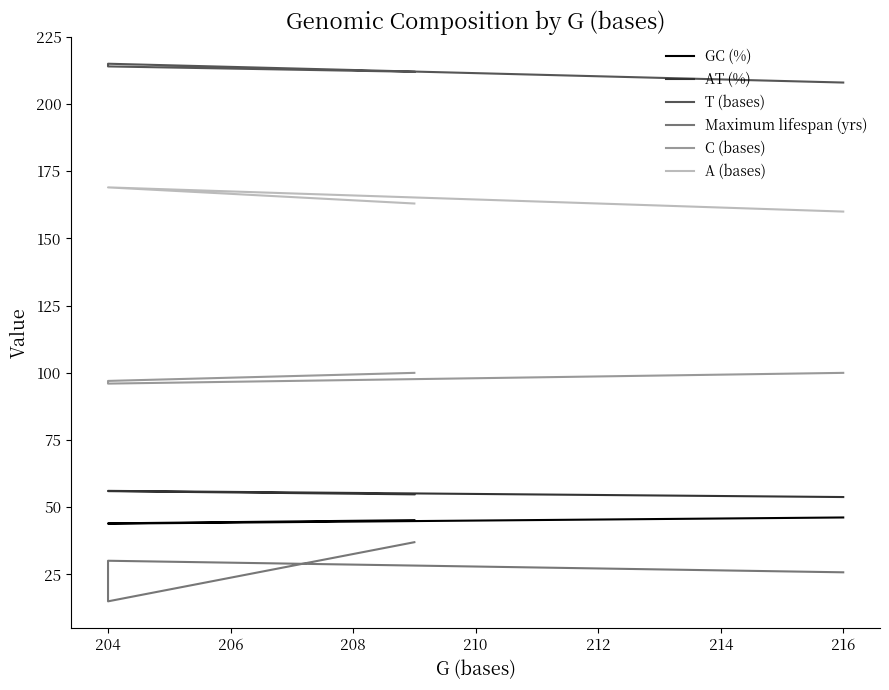

Which series has the largest total across all categories?

T (bases)